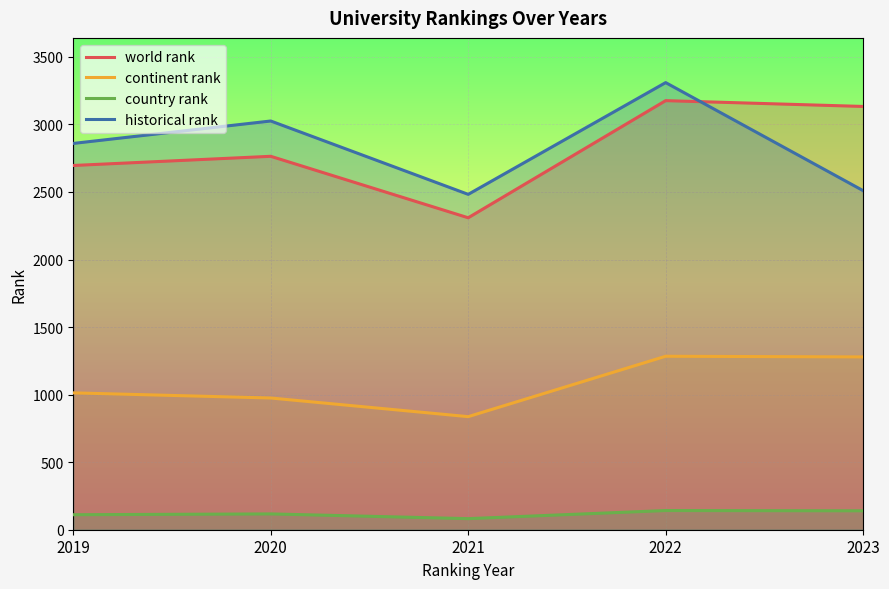

How many interior local peaks does the continent rank series have?

1